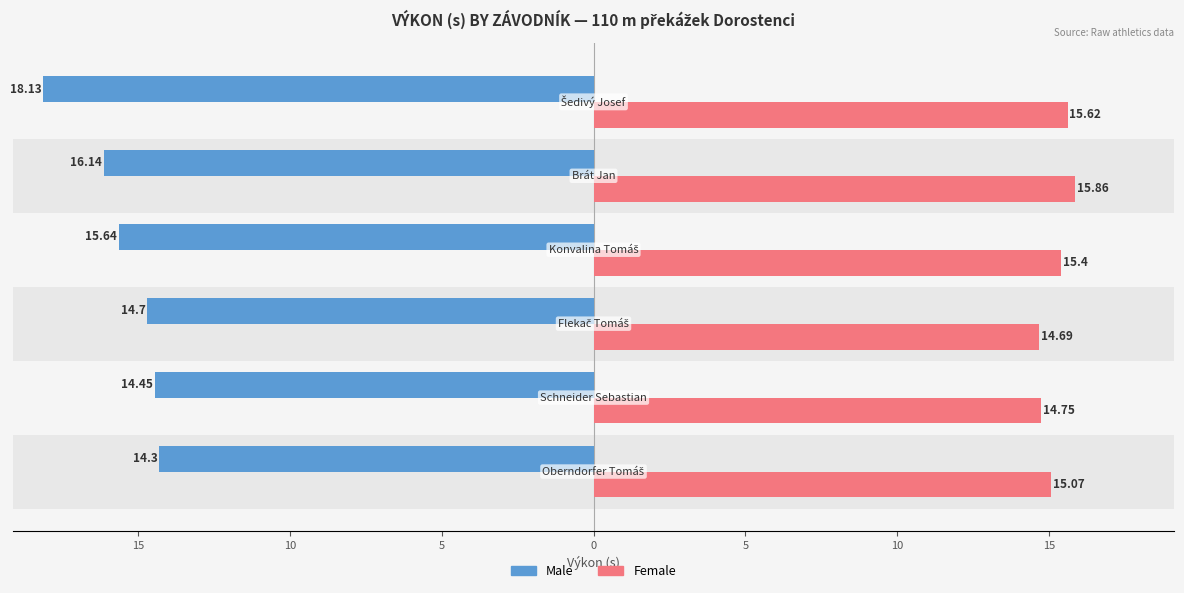

What is the sum of all Female values?

91.4